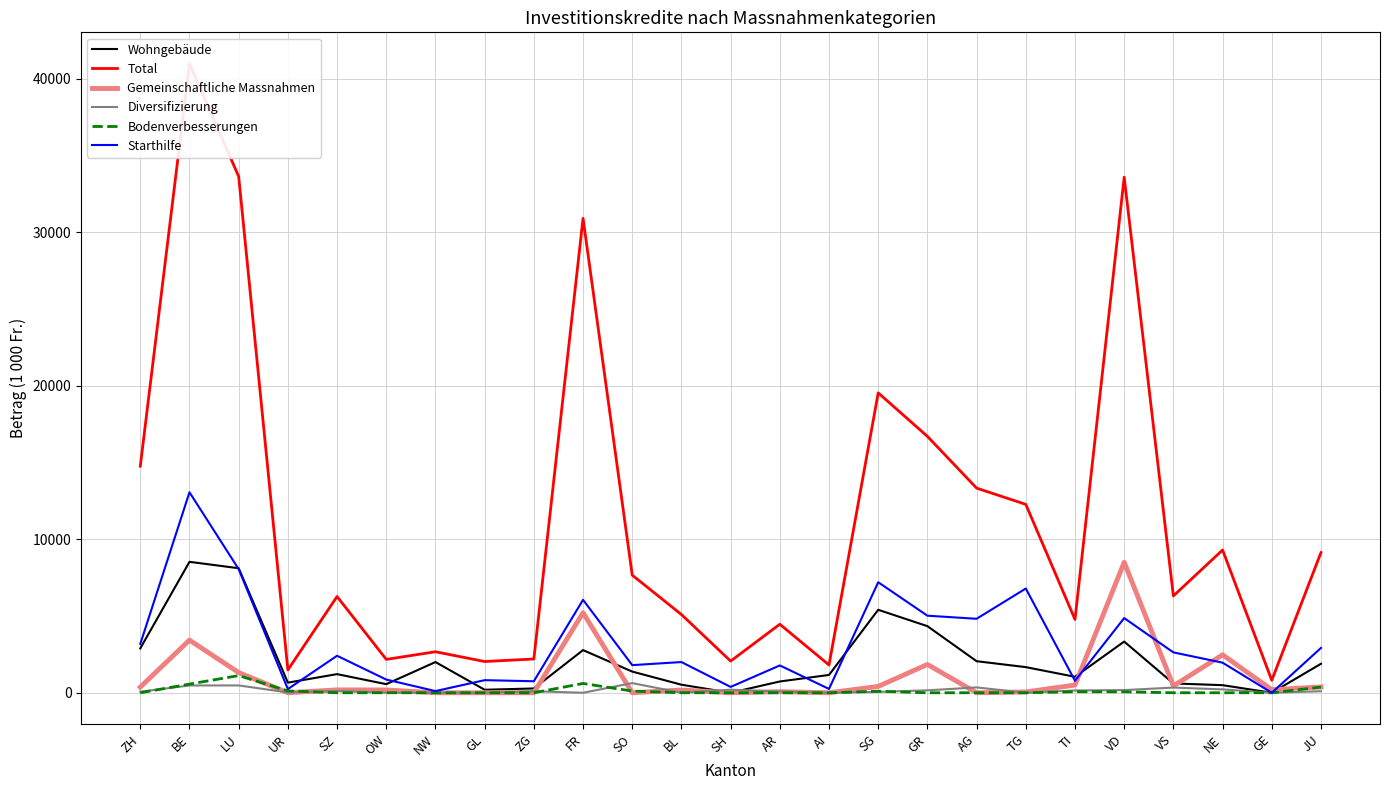

What is the label of the 18th point from the left?

AG